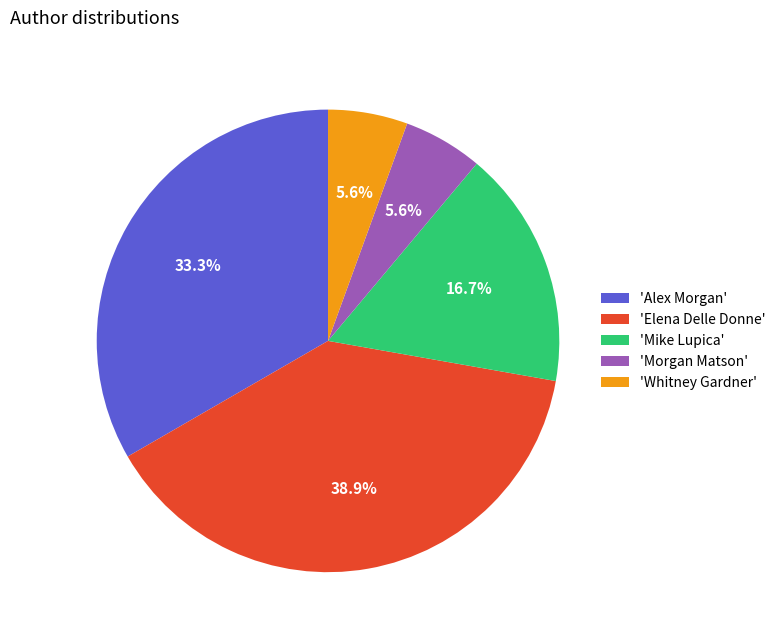

Which has a higher value, 'Mike Lupica' or 'Elena Delle Donne'?

'Elena Delle Donne'